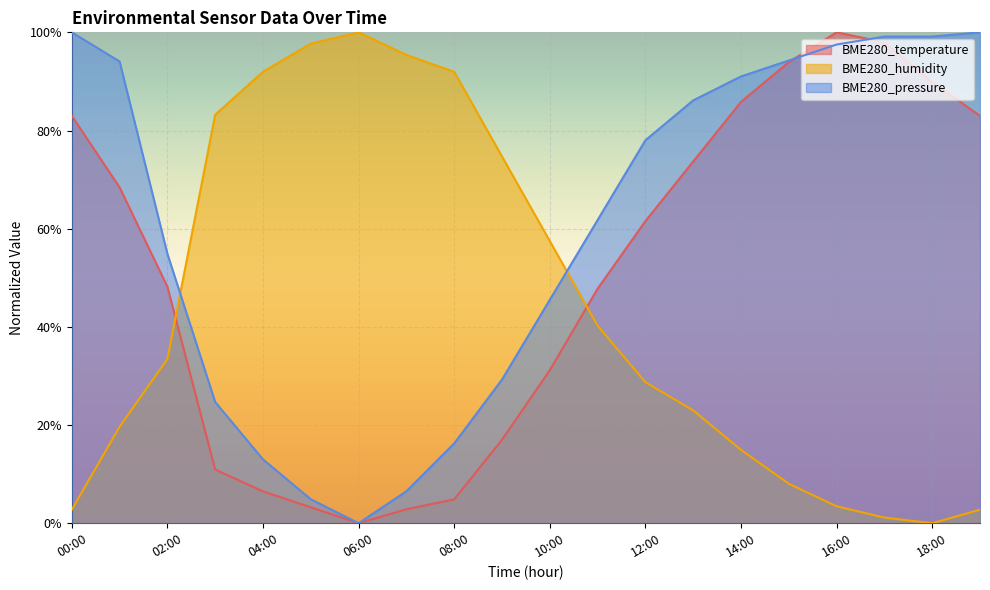

What is the label of the 15th point from the left?

14:00